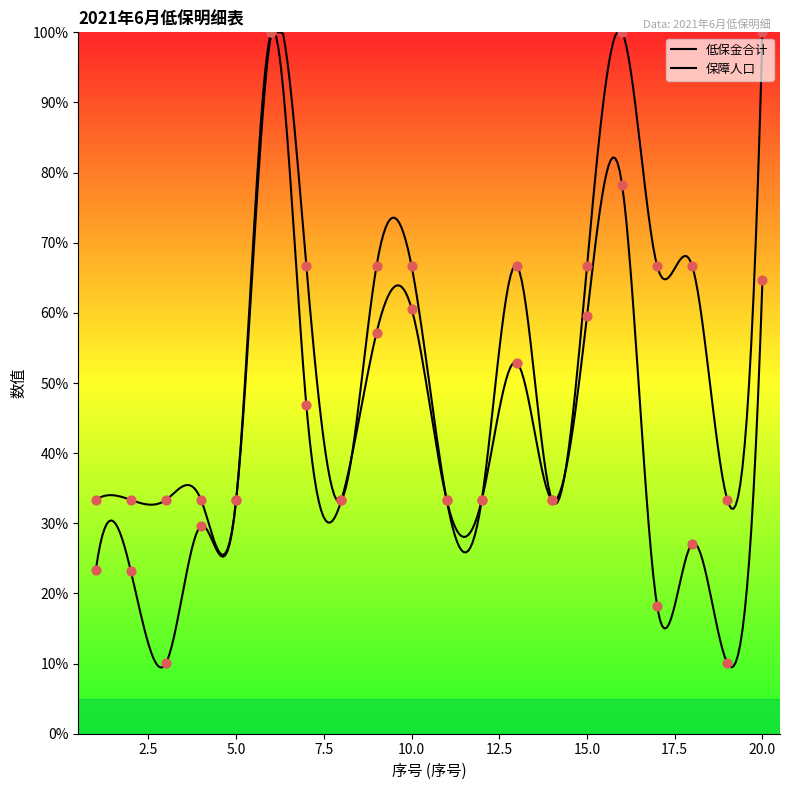

What are all the series names shown in the legend?

低保金合计, 保障人口